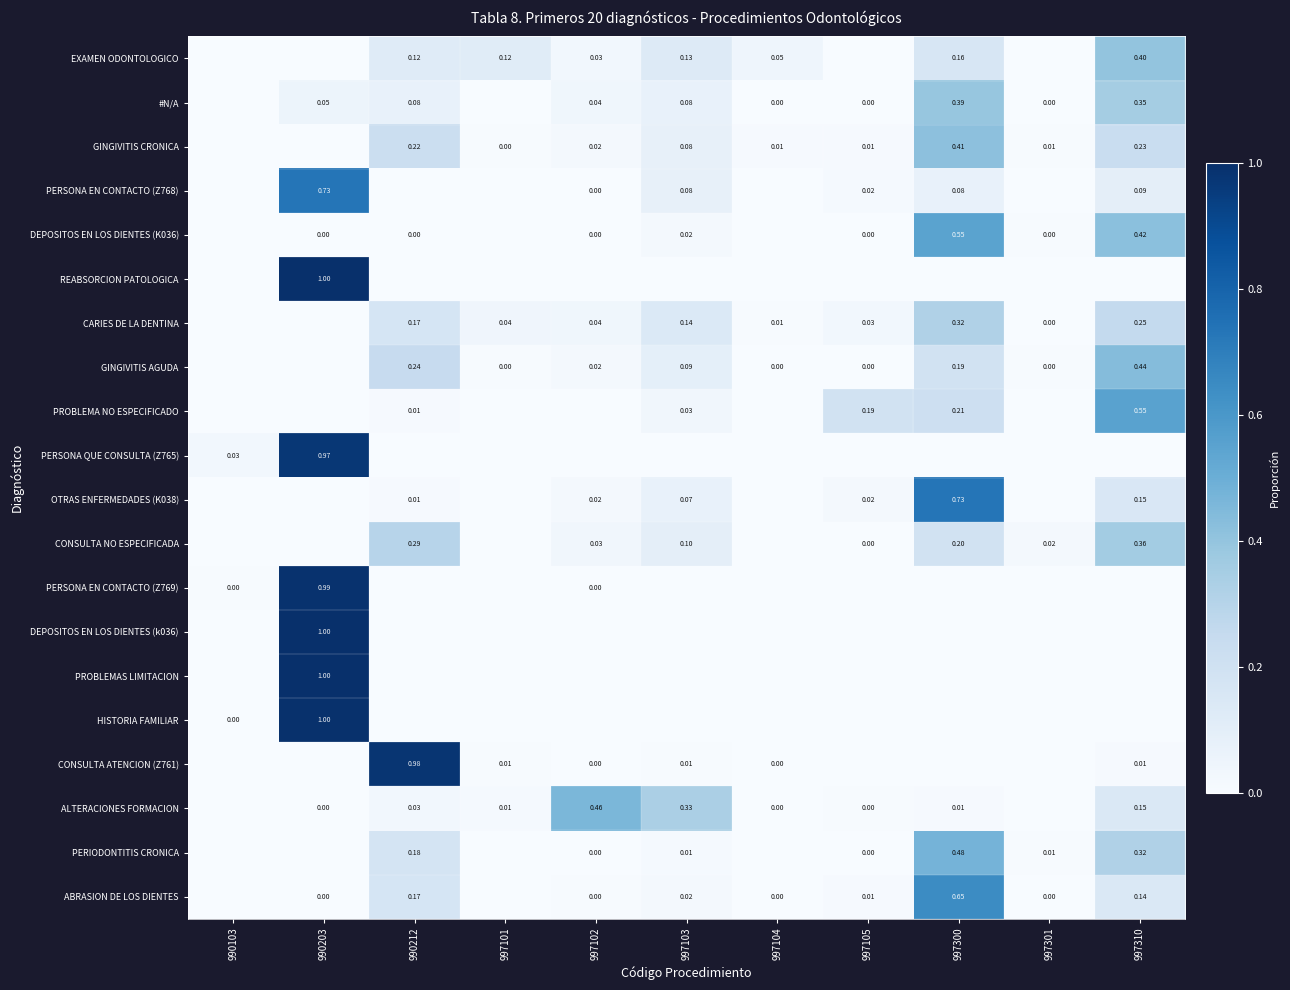

At how many categories does at least one series exceed 0?

11